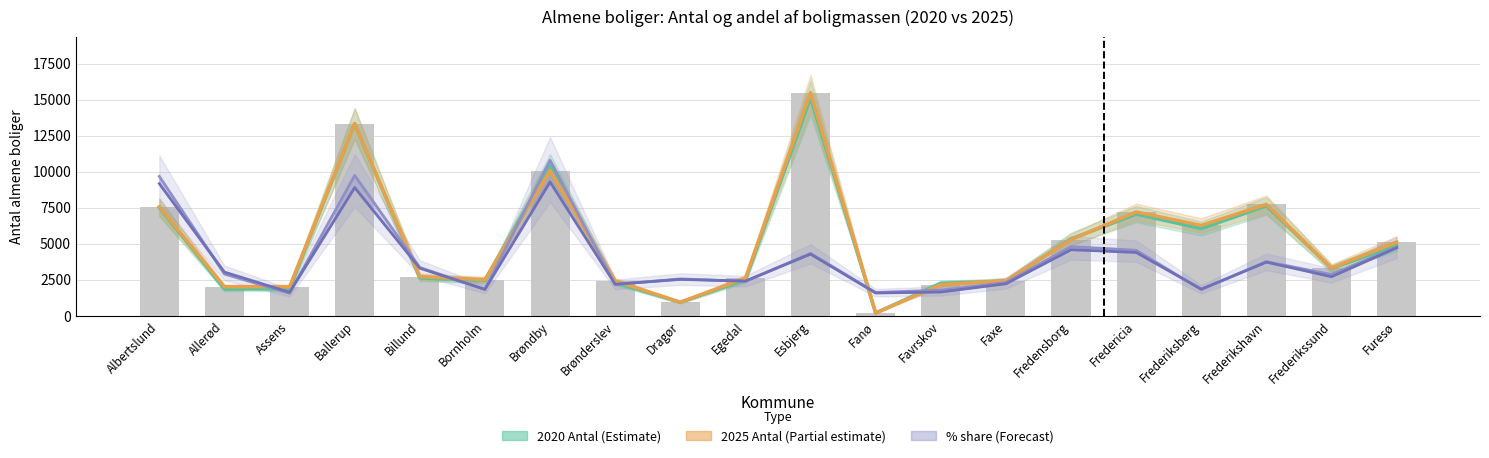

Reading right to left, list all the values displayed in this chart.

2020 Antal (Estimate): 4881.0	3296.0	7630.0	6057.0	7058.0	5337.0	2392.0	2262.0	193.0	15133.0	2499.0	944.0	2306.0	10392.0	2457.0	2626.0	13332.0	1887.0	1860.0	7511.0
2025 Antal (Partial estimate): 5116.0	3318.0	7737.0	6272.0	7208.0	5284.0	2428.0	2162.0	193.0	15485.0	2619.0	944.0	2424.0	10084.0	2510.0	2722.0	13345.0	2014.0	2015.0	7571.0
2020 % (Forecast): 4772.0	2866.6	3760.2	1821.1	4552.8	4805.7	2310.1	1787.4	1618.8	4333.6	2394.4	2563.0	2175.2	10791.7	1838.0	3355.6	9746.3	1568.2	2900.3	9678.8
2025 % (Forecast): 4721.4	2714.8	3726.5	1854.8	4401.0	4586.5	2225.8	1652.5	1585.0	4283.0	2411.3	2529.3	2192.1	9291.0	1838.0	3305.0	8903.2	1635.6	3035.2	9173.0